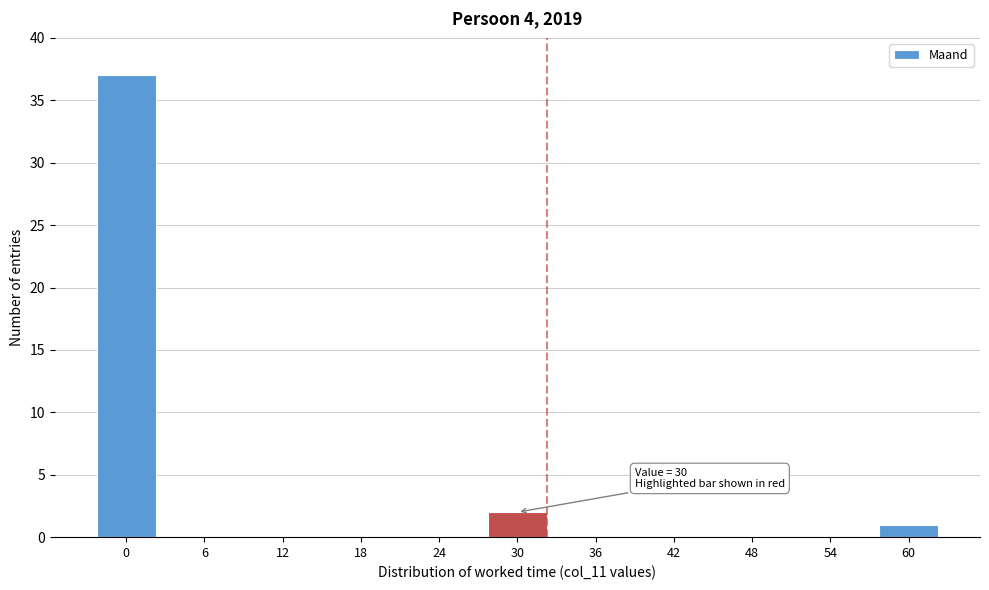

Reading right to left, what are all the values shown in this chart?

60=1	54=0	48=0	42=0	36=0	30=2	24=0	18=0	12=0	6=0	0=37